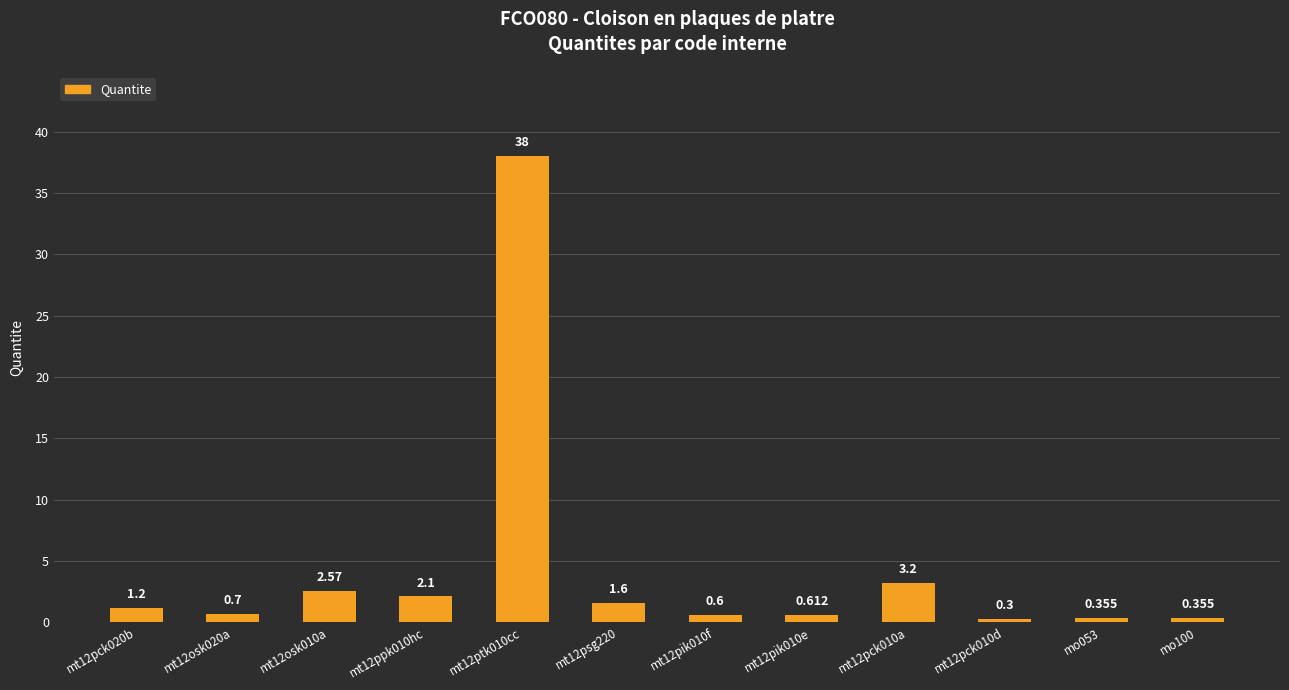

Which category has the highest value across all series?

mt12ptk010cc